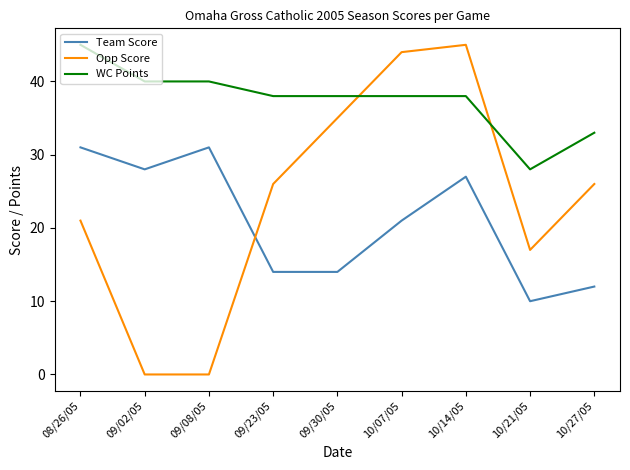

How many interior local peaks does the Opp Score series have?

1